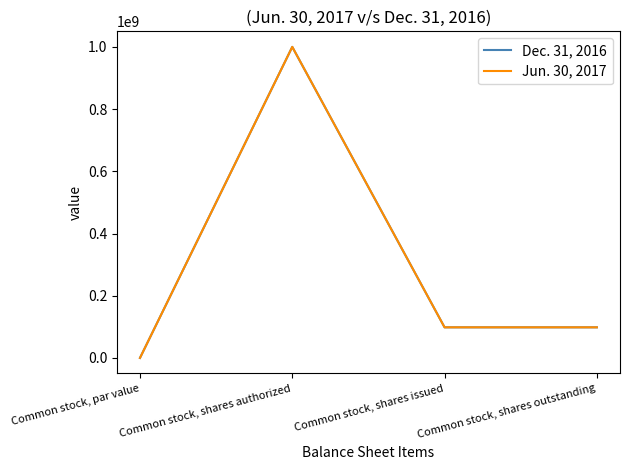

Where does the Jun. 30, 2017 series first go above 98365000?

Common stock, shares authorized